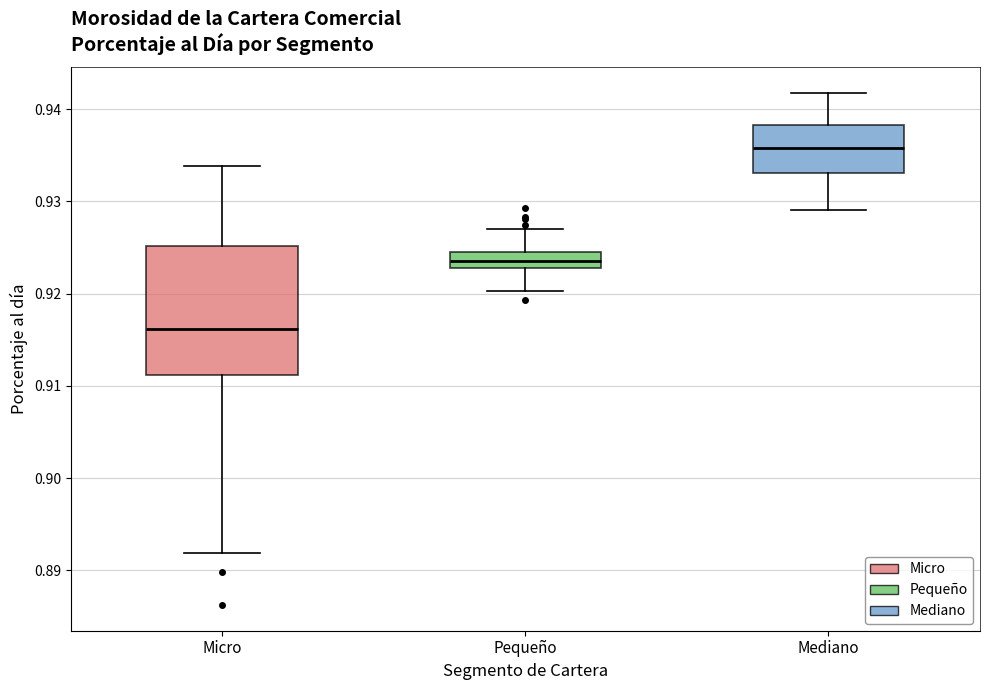

Which box has the highest median line?

Mediano